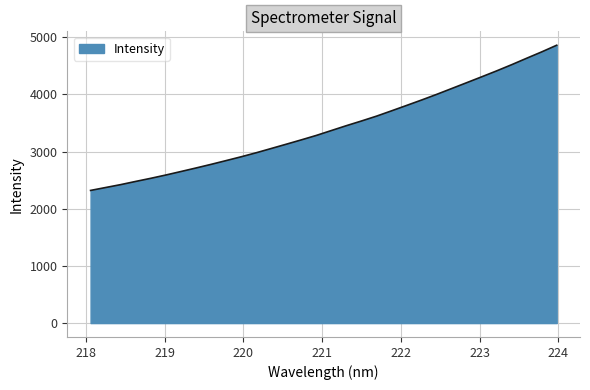

What is the maximum value shown in the chart?

4858.7